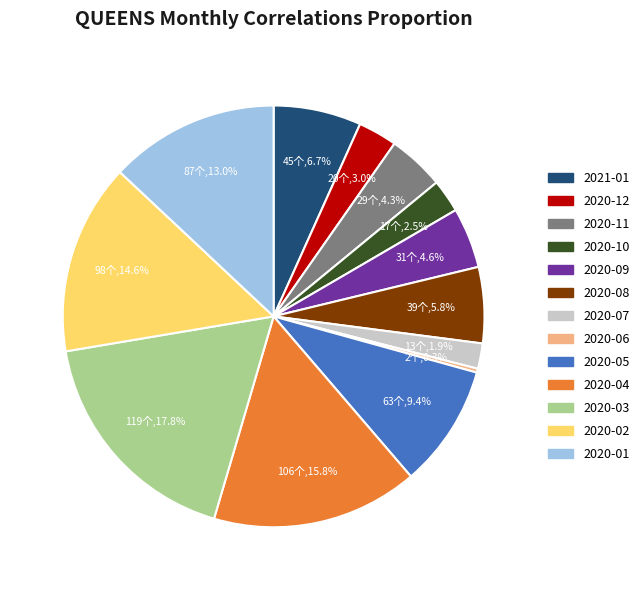

How many segments does this pie chart have?

13